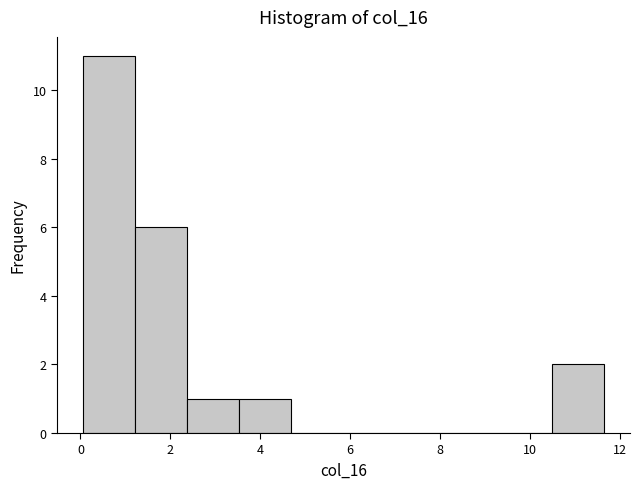

How tall is the bar that spans 0.0 to 1.2 on the x-axis? Neither the bar edges nor the heights are printed on the chart, so give them approximately, as read against the axes.

11